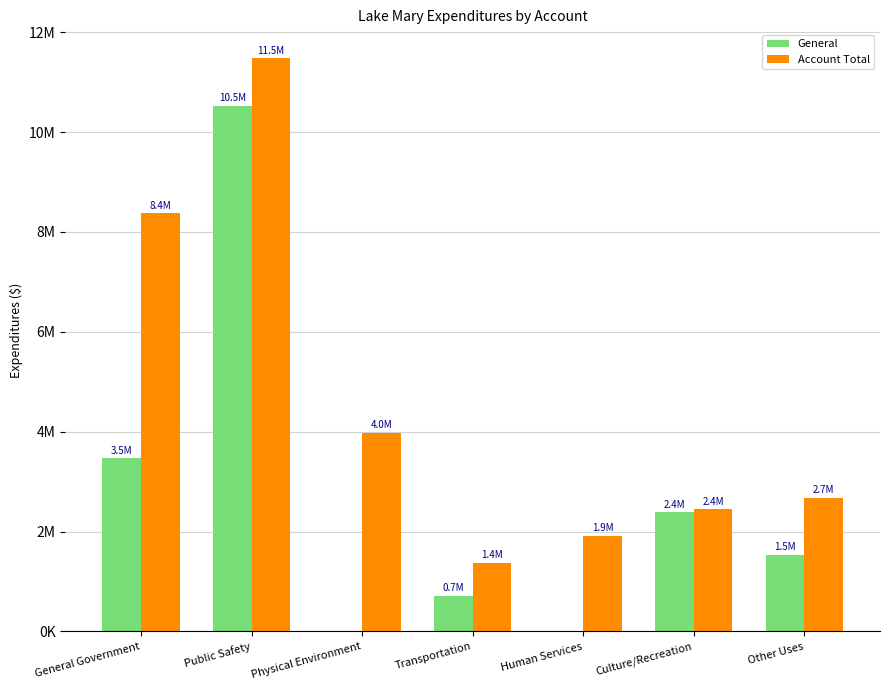

What is the label of the 7th bar from the left?

Other Uses